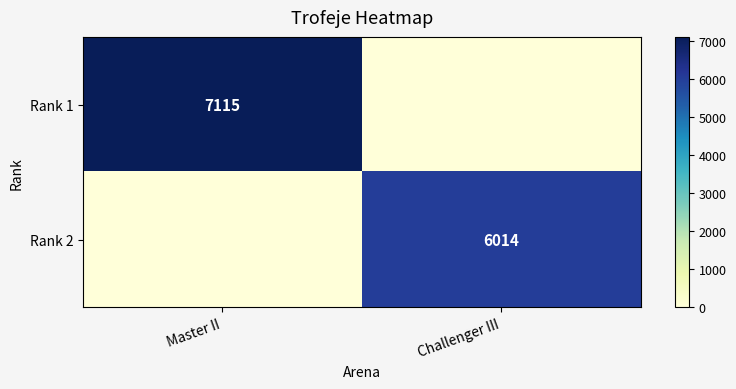

Is it true that Rank 1 equals 9718 at Master II?

False